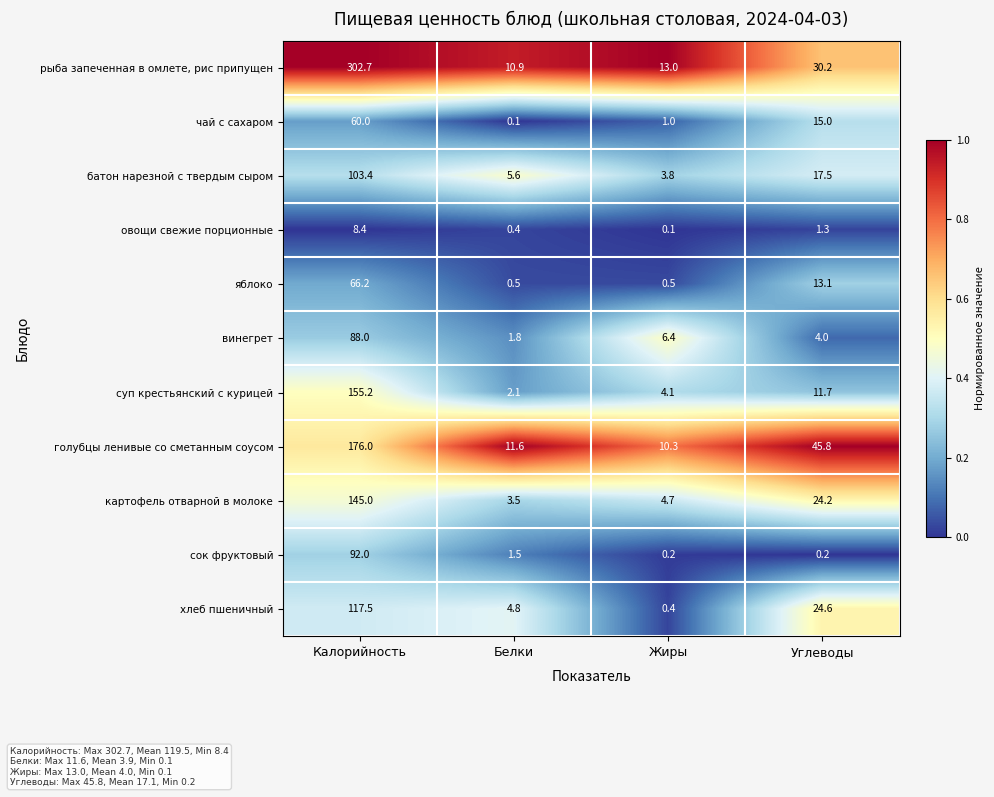

Which series has the widest spread of values?

рыба запеченная в омлете, рис припущен